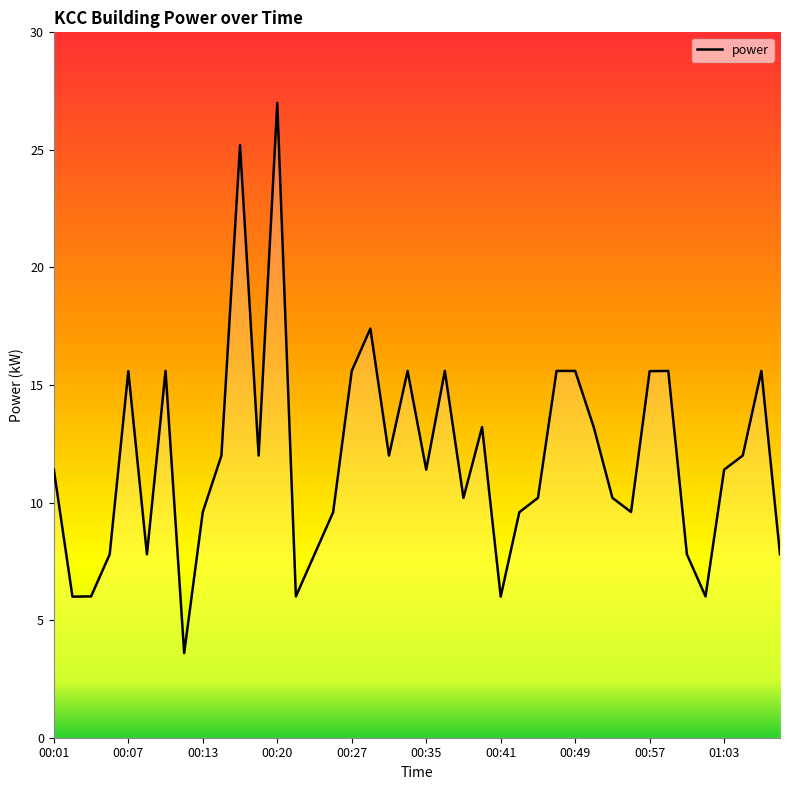

What is the greatest value displayed?

27.0